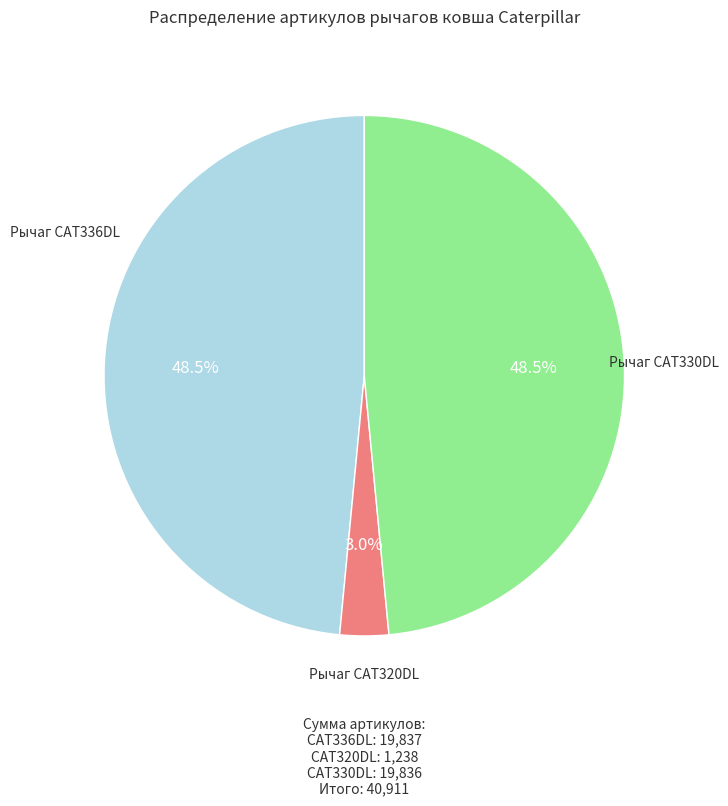

Does any single category account for the majority?

No